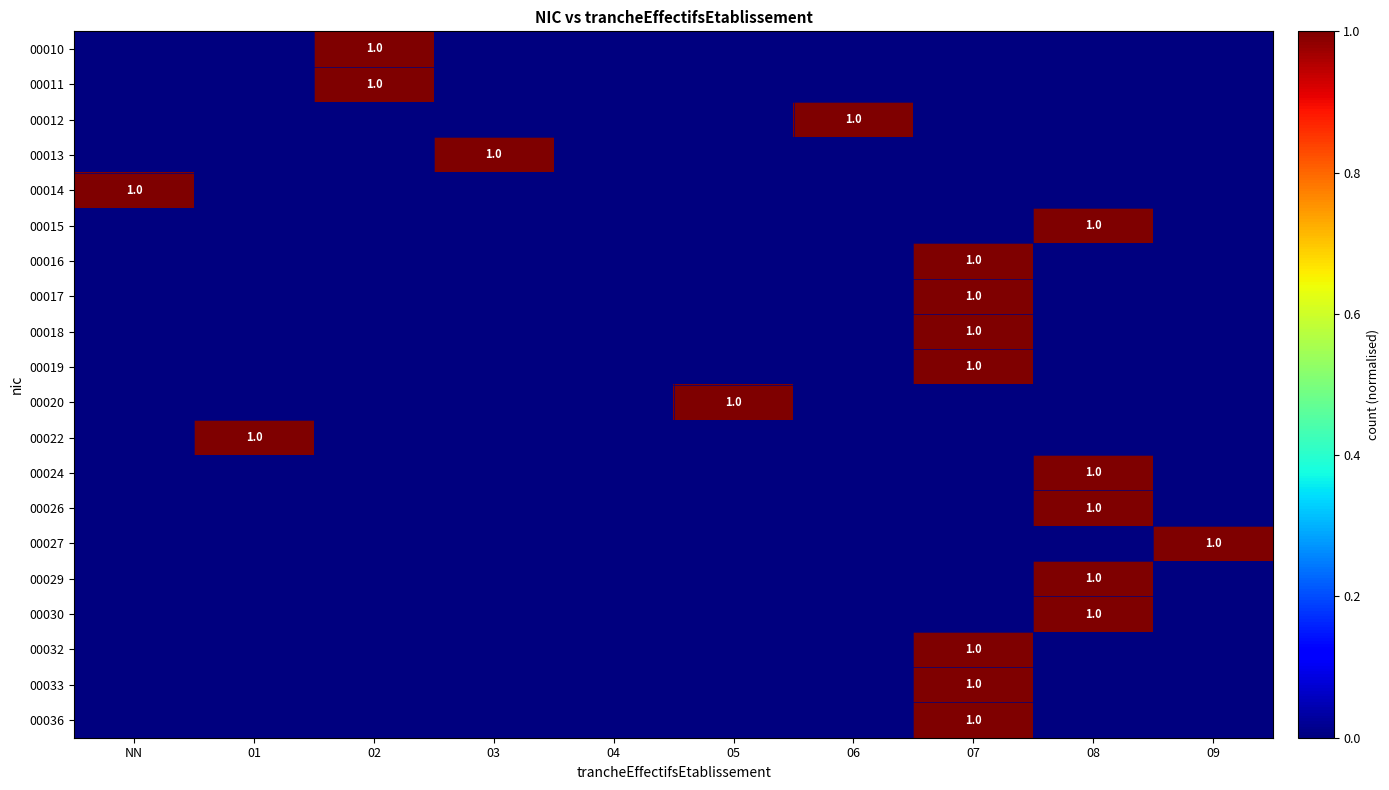

True or false: 00022 has a value of -1 at 03.

False